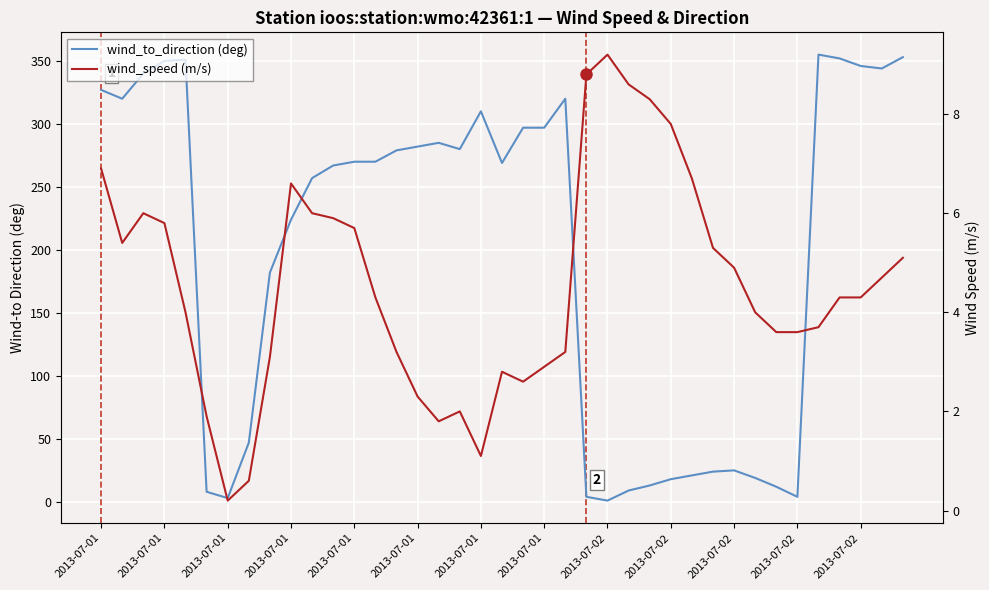

What is the lowest value of the wind_speed (m/s) series?

0.2